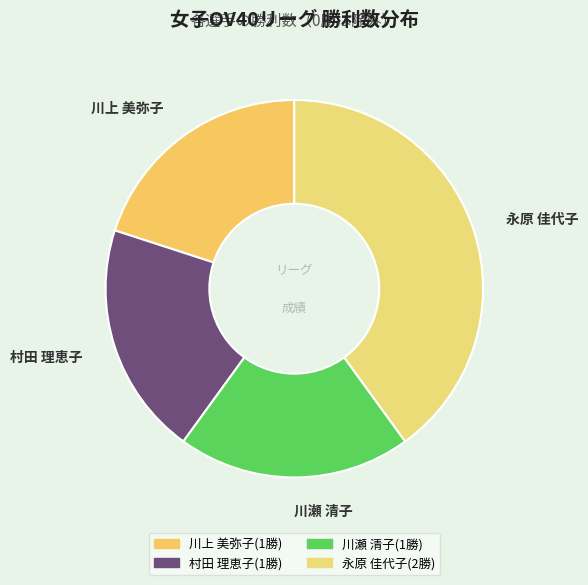

Which category has the biggest portion of the pie?

永原 佳代子